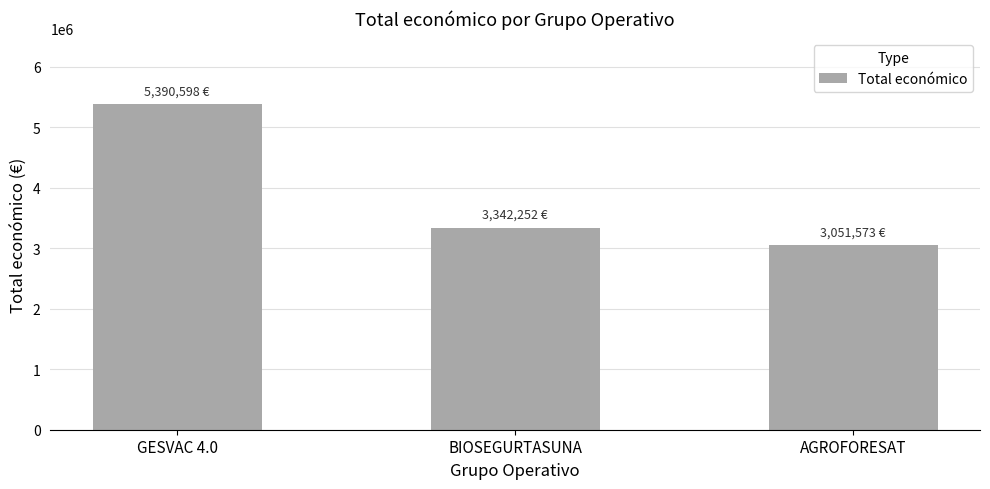

The value at GESVAC 4.0 is 5390598. True or false?

True